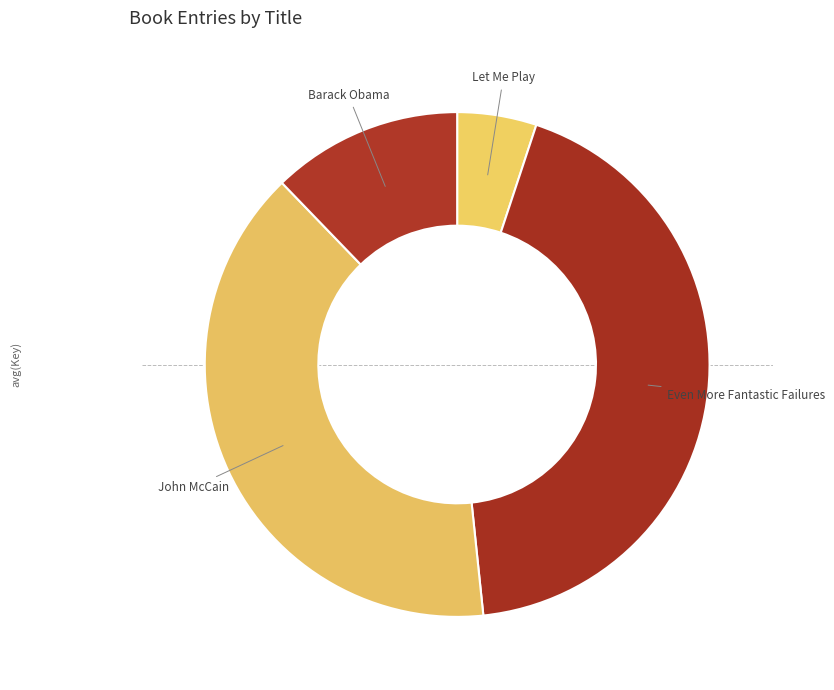

Does Let Me Play represent more than half of the total?

No